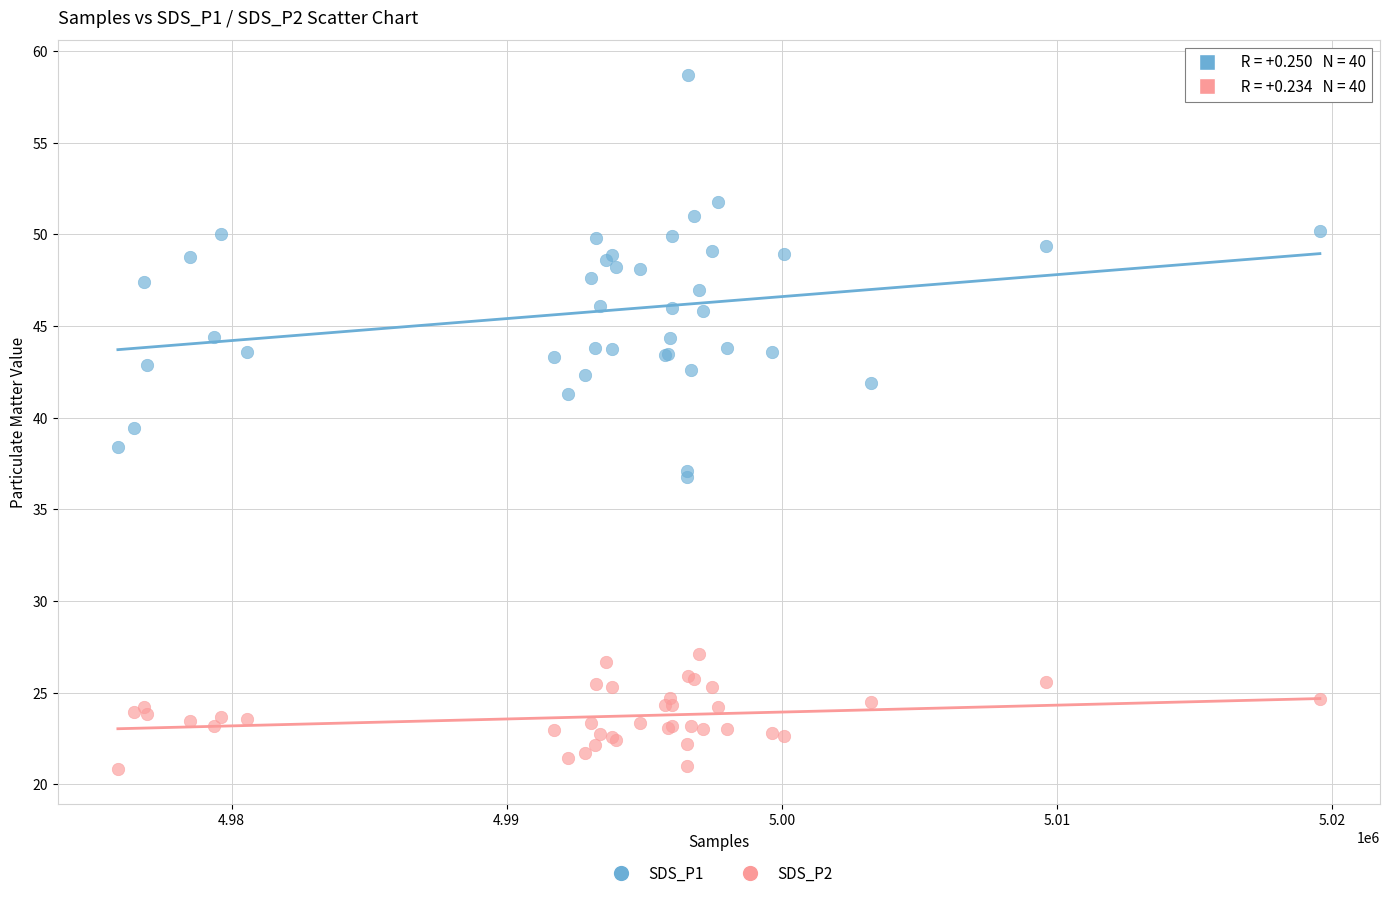

Which series reaches the maximum Y coordinate?

SDS_P1